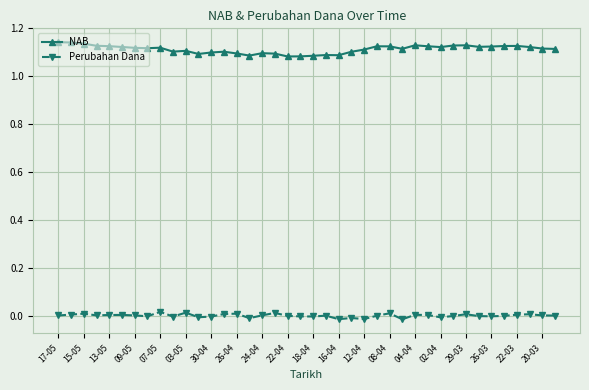

Rank the series by their maximum value, from highest to lowest.

NAB, Perubahan Dana